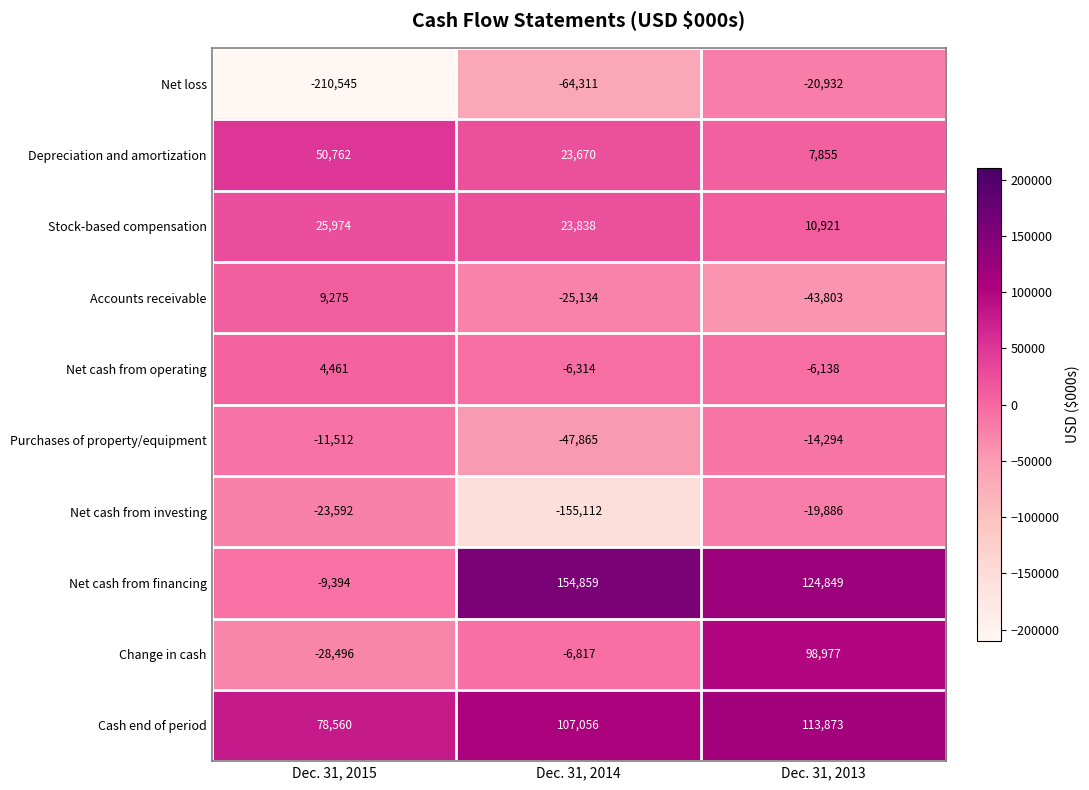

Which series has the largest total across all categories?

Cash end of period